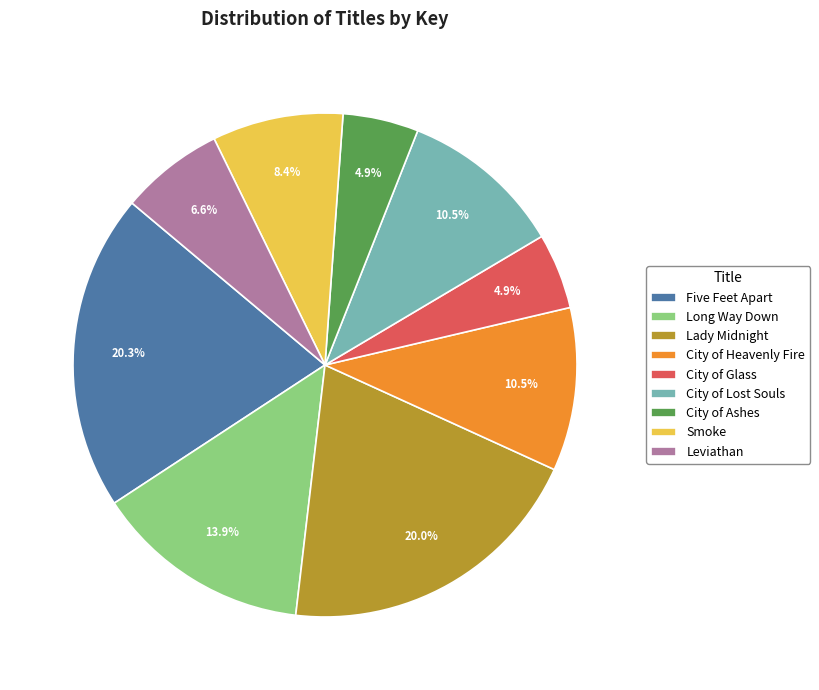

Is there any slice that represents more than half of the pie?

No